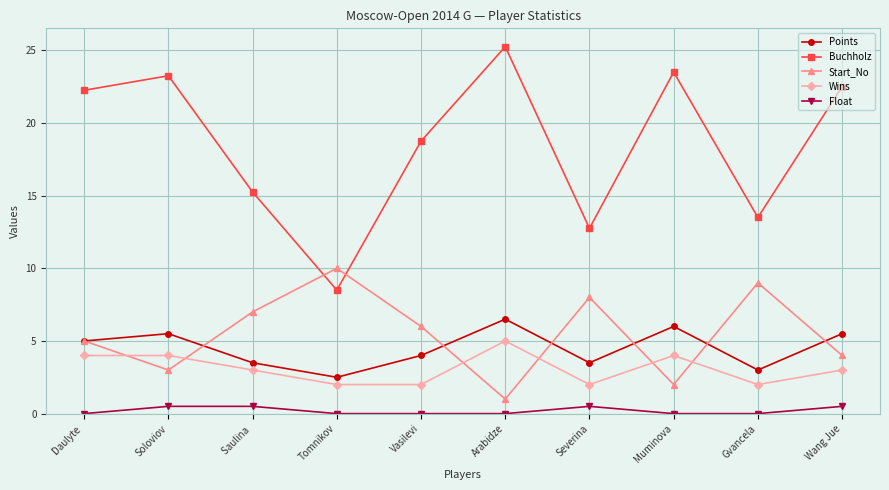

True or false: Buchholz and Points cross at least once.

False